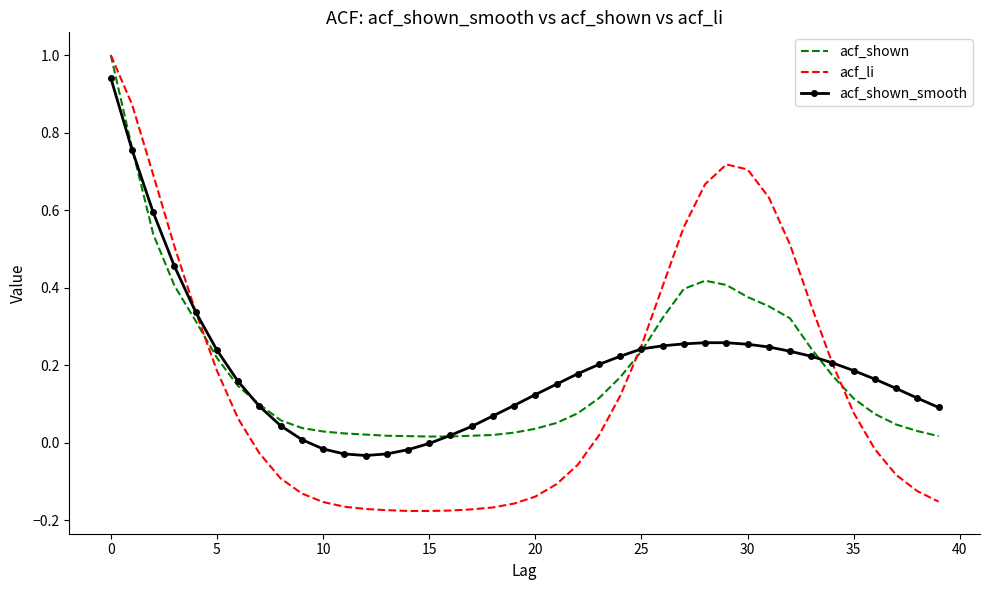

At how many categories does at least one series exceed 0?

40